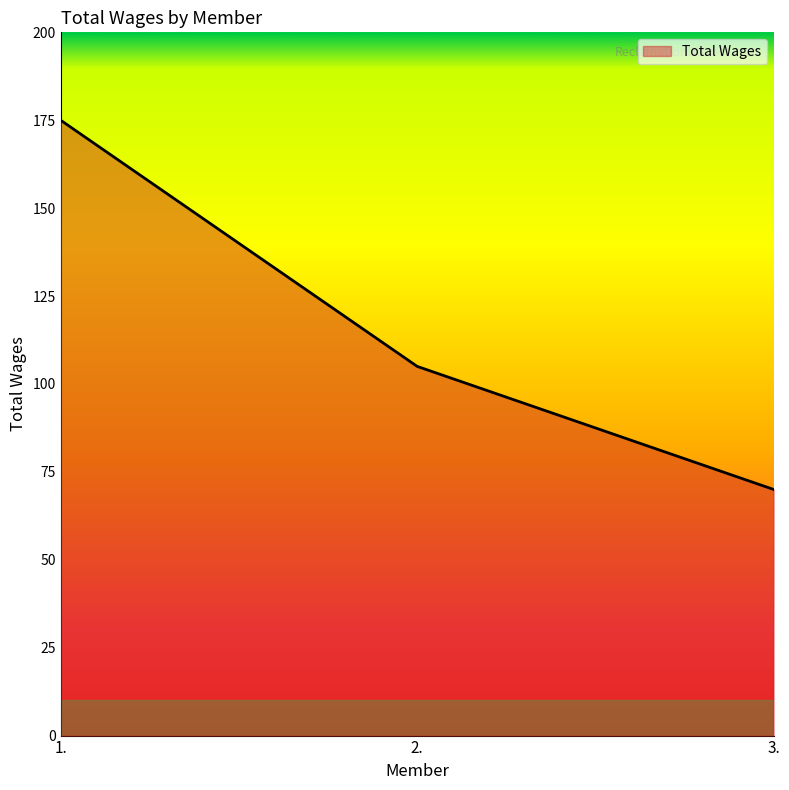

How many lines are shown in the chart?

1